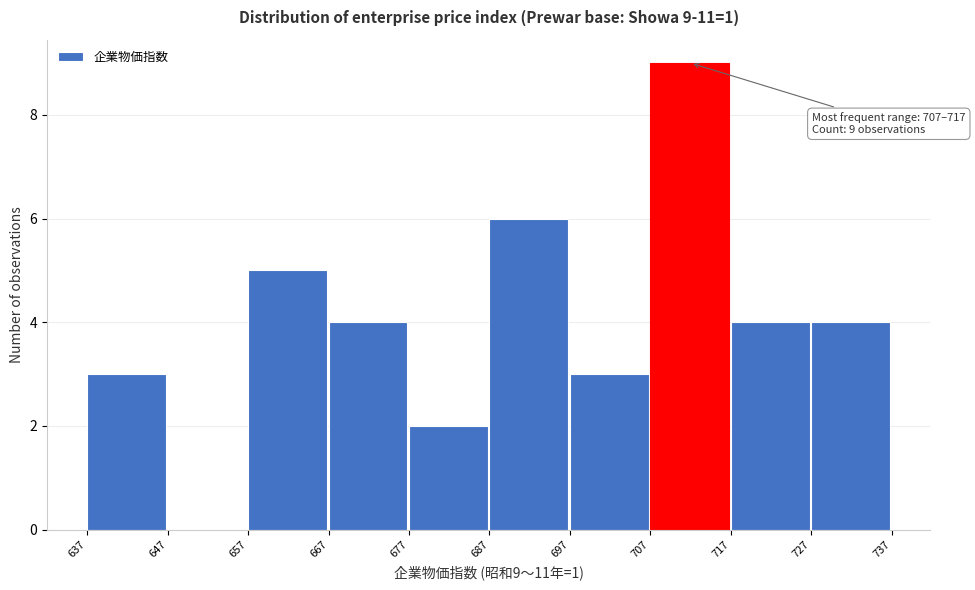

Over which range of the x-axis is the bar tallest?

707 to 717